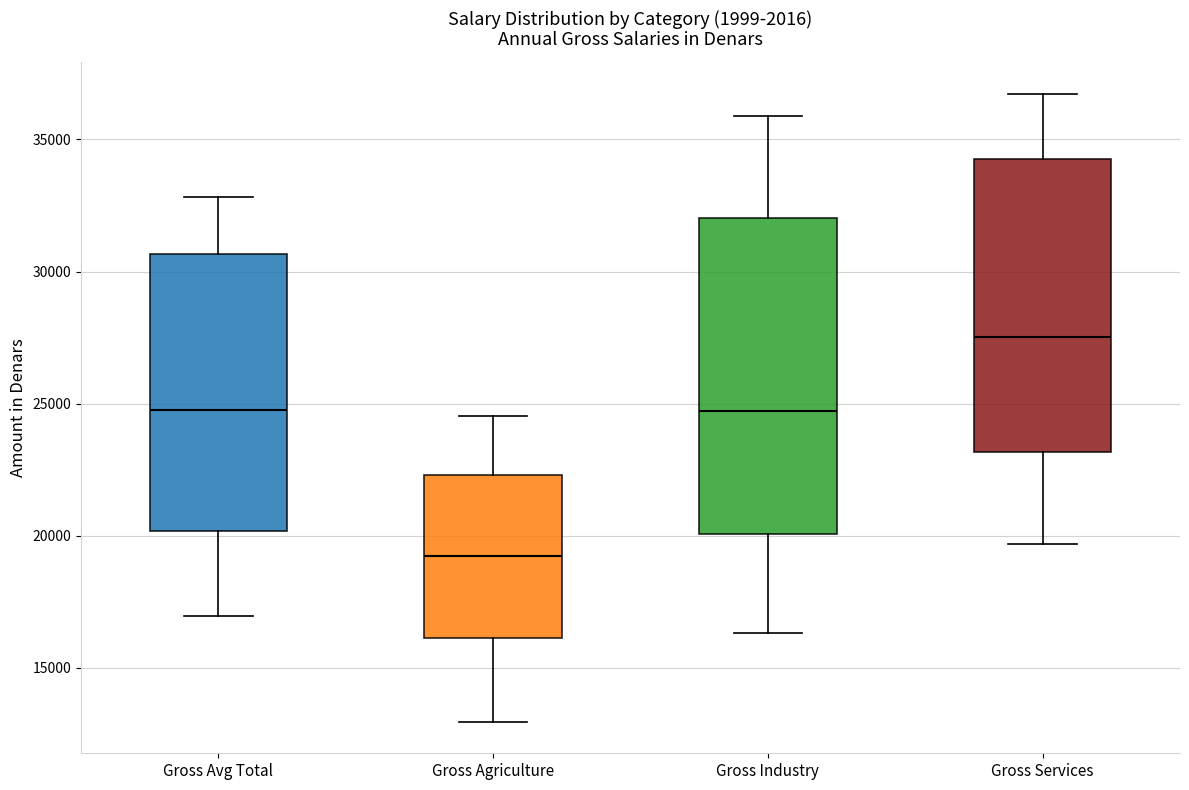

Which box is the tallest, from its lower edge to its upper edge?

Gross Industry